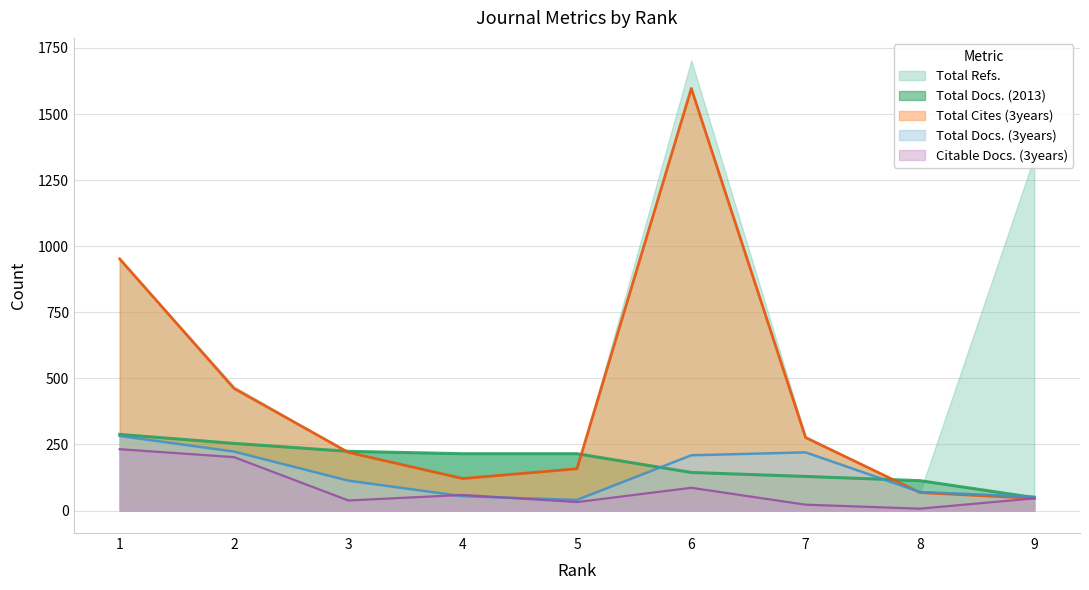

How many data points in Total Docs. (2013) are less than 215?

4